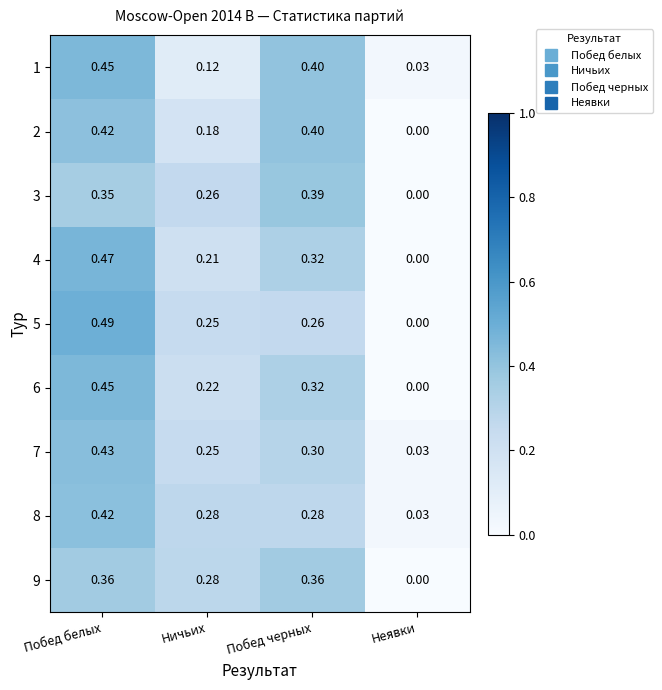

At which label is 9 closest to 0?

Неявки